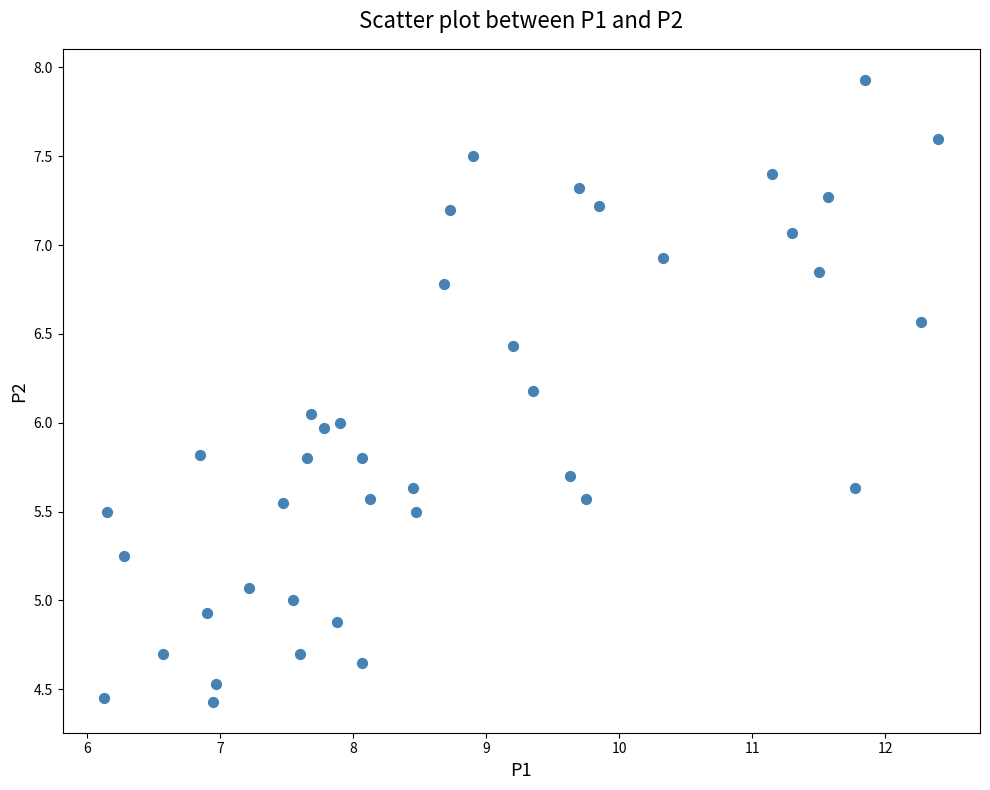

What is the range of X values (max minus min)?

6.3